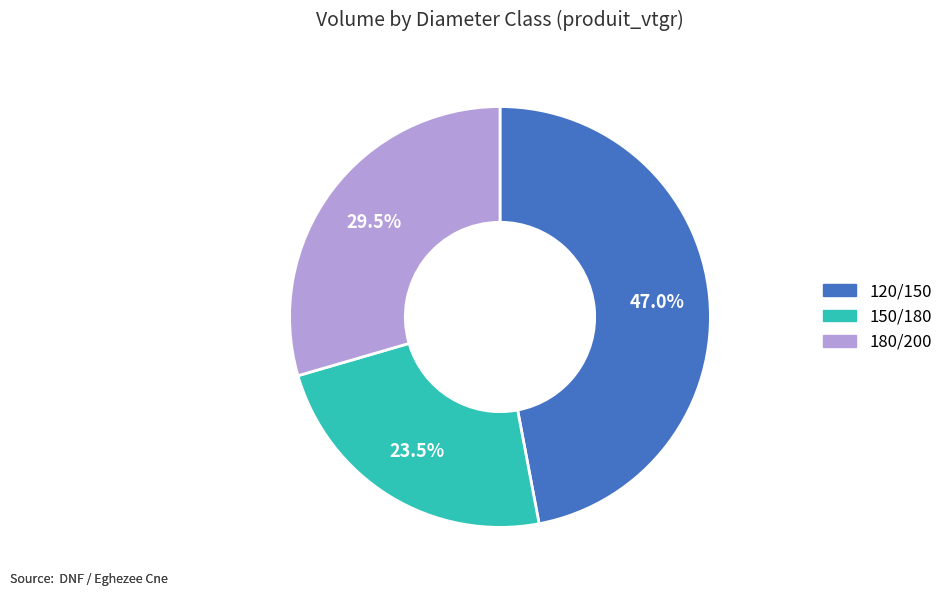

To the nearest percent, what is the difference between the largest and smallest slice percentages?

24%